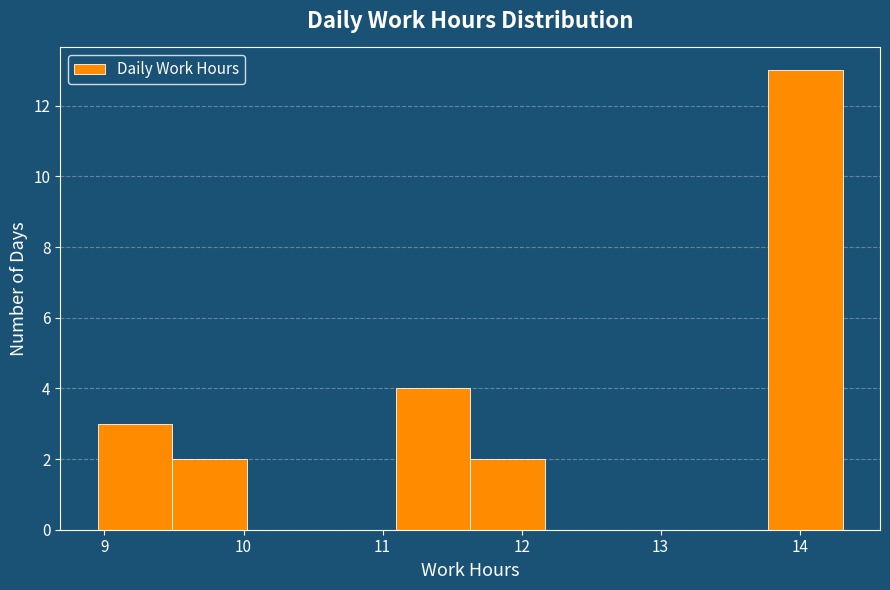

Reading left to right, list every bar in this chart as the range it spans on the x-axis followed by its height. Neither the bar edges nor the heights are printed on the chart, so give them approximately, as read against the axes.

9.0 to 9.5: 3
9.5 to 10.0: 2
10.0 to 10.6: 0
10.6 to 11.1: 0
11.1 to 11.6: 4
11.6 to 12.2: 2
12.2 to 12.7: 0
12.7 to 13.2: 0
13.2 to 13.8: 0
13.8 to 14.3: 13